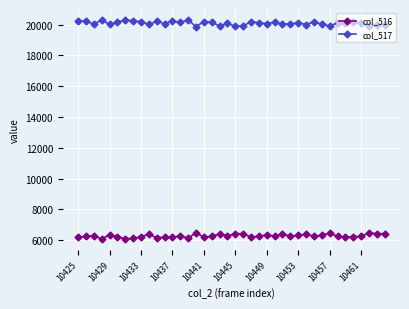

True or false: col_517 and col_516 cross at least once.

False